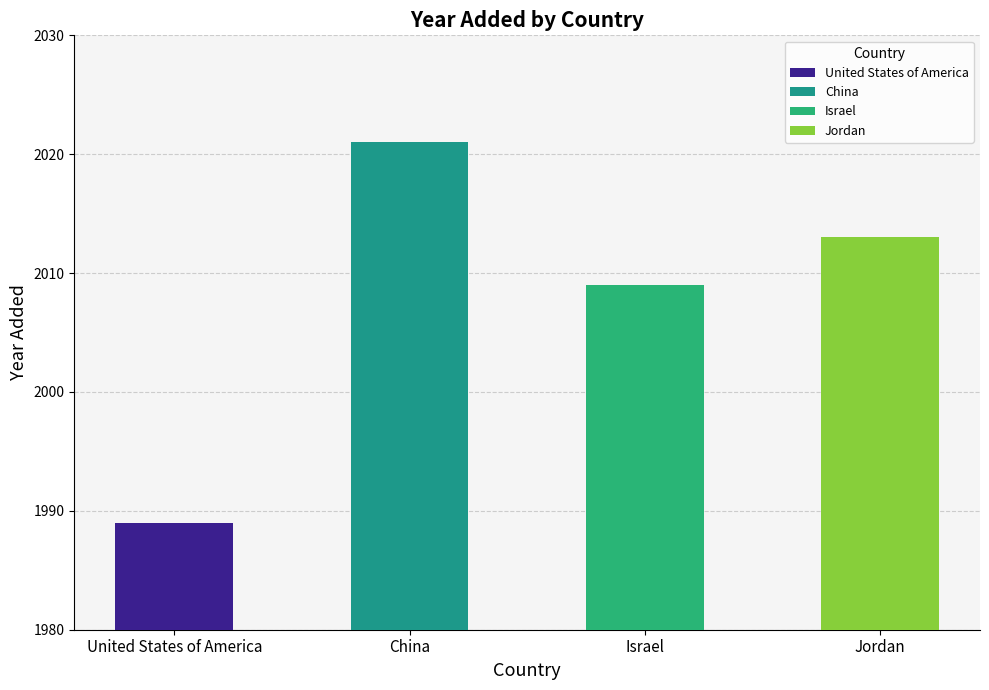

Reading left to right, transcribe all the data shown in this chart.

1989	2021	2009	2013